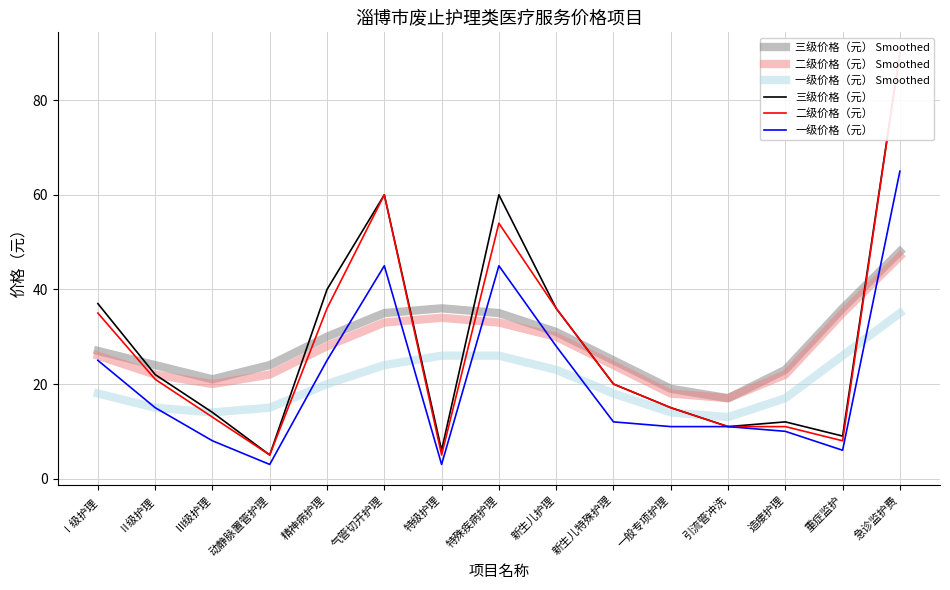

Which series ends up on top after the final intersection of 一级价格（元） and 三级价格（元） Smoothed?

一级价格（元）